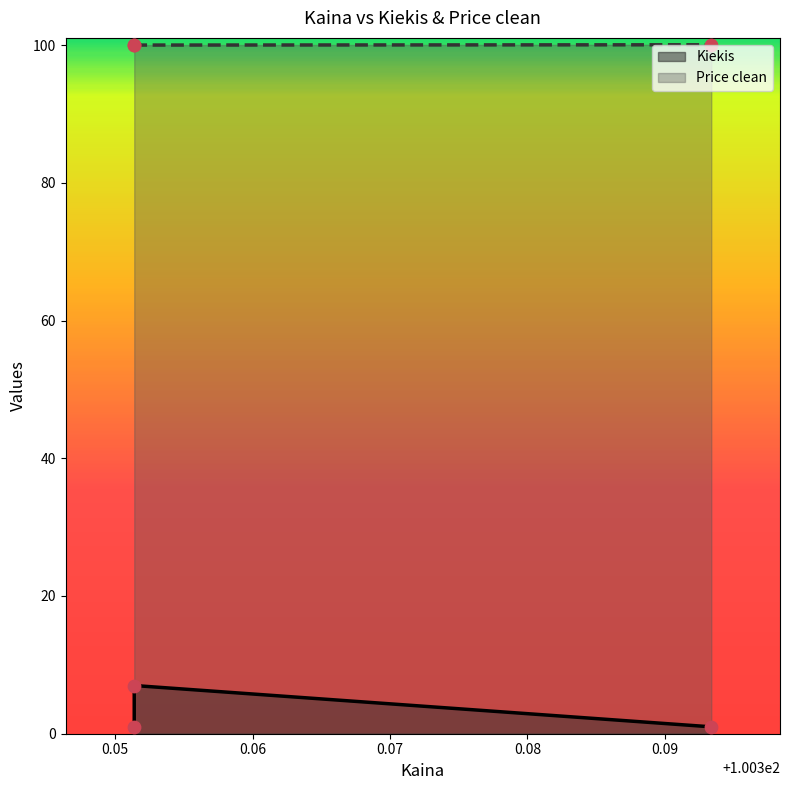

Between 100.351389 and 100.393389, which is larger?

100.393389